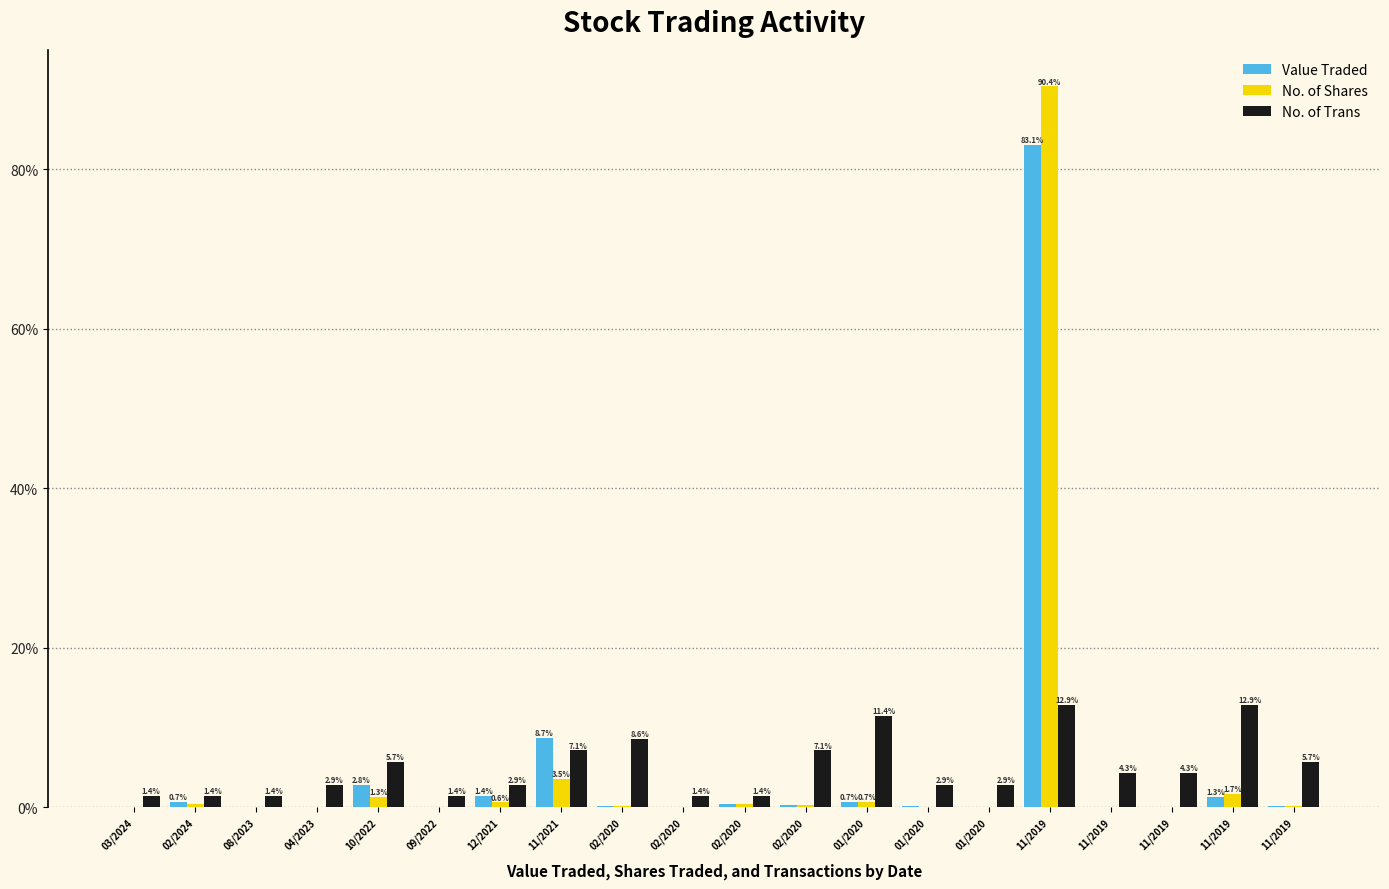

What is the sum of the Value Traded values at 02/2020 and 02/2020?

0.5